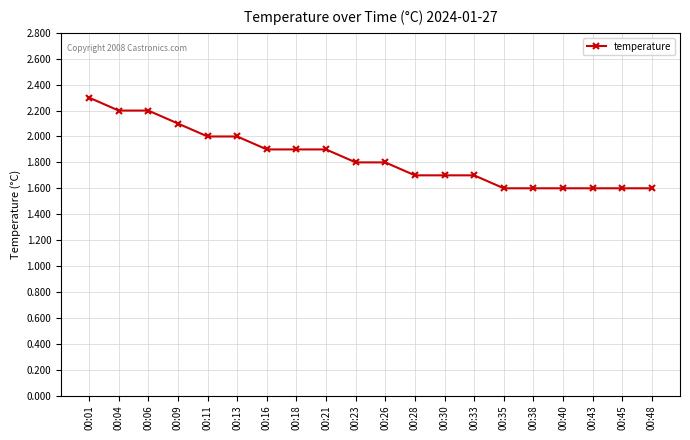

The value at 00:38 is 1.6. True or false?

True